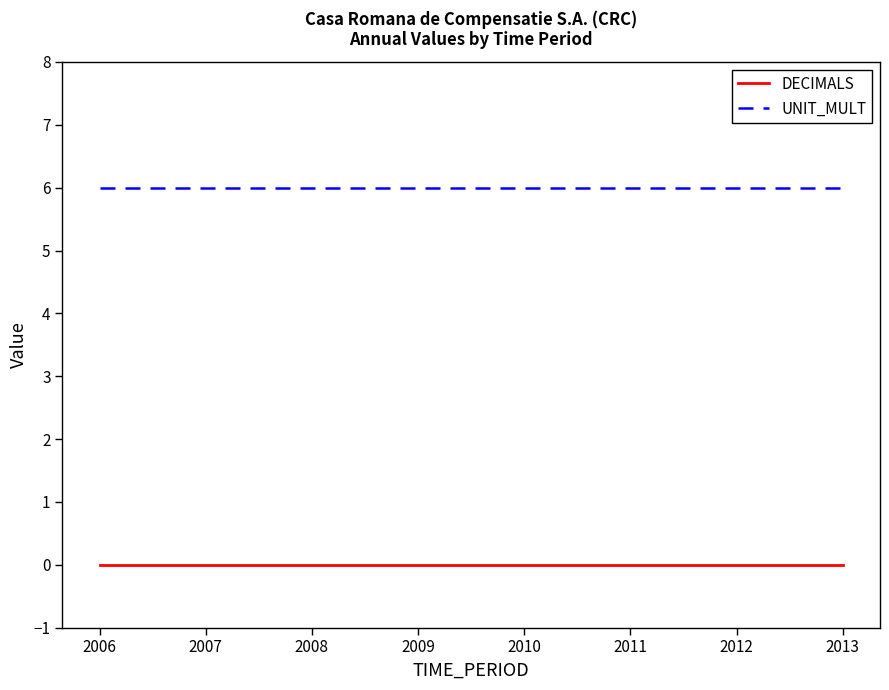

What is the spread (max minus min) of values at 2013?

6